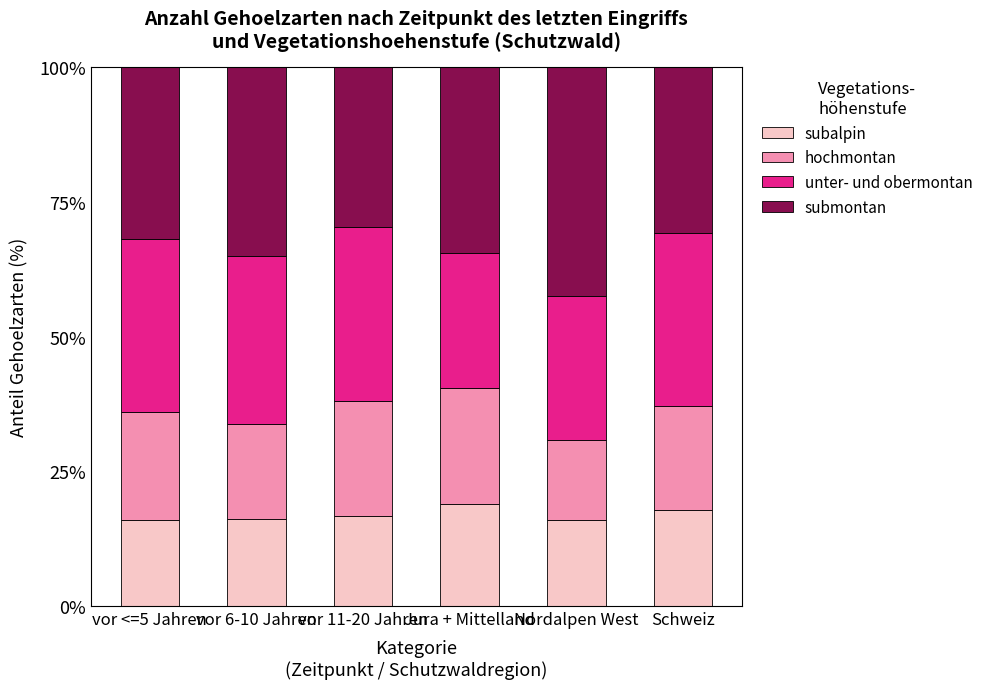

How many bars are there in total?

6